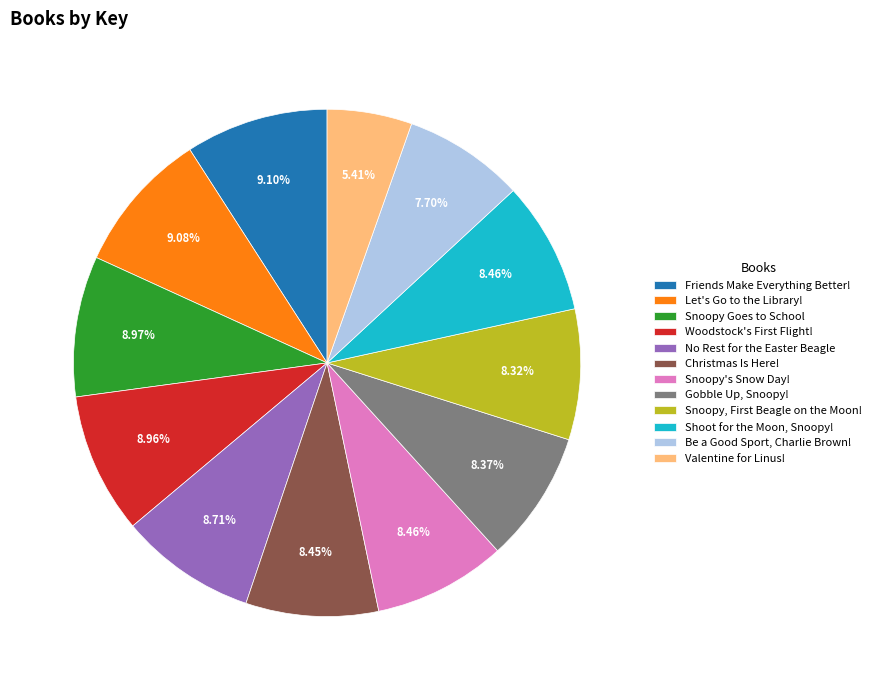

How many segments does this pie chart have?

12